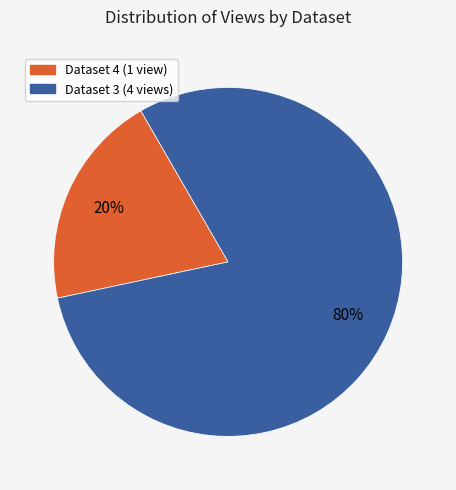

Is there any slice that represents more than half of the pie?

Yes